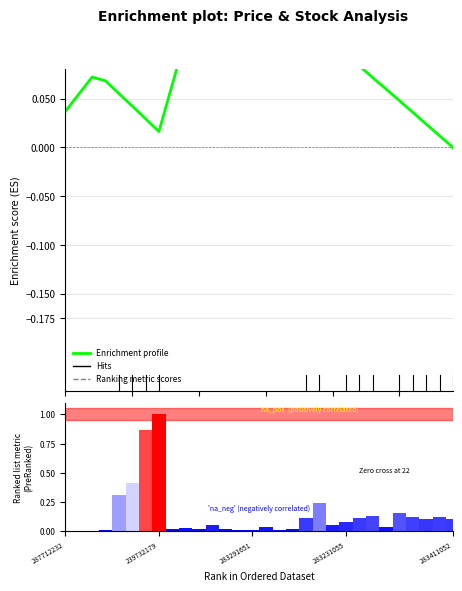

What is the sum of the Enrichment profile values at 16 and 24?

0.2